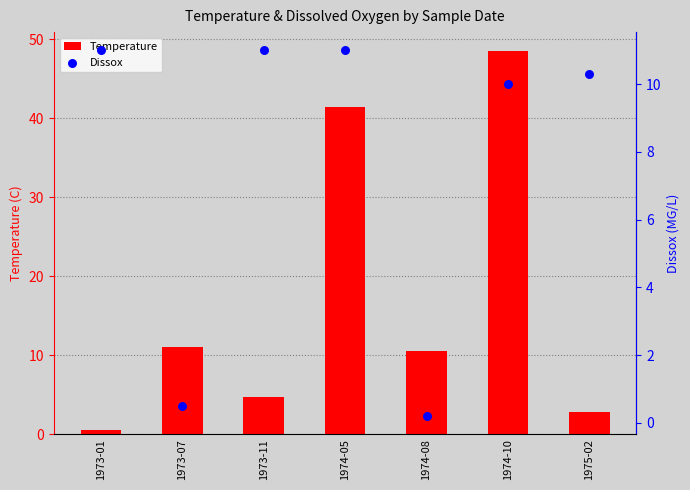

What are all the series names shown in the legend?

Temperature, Dissox